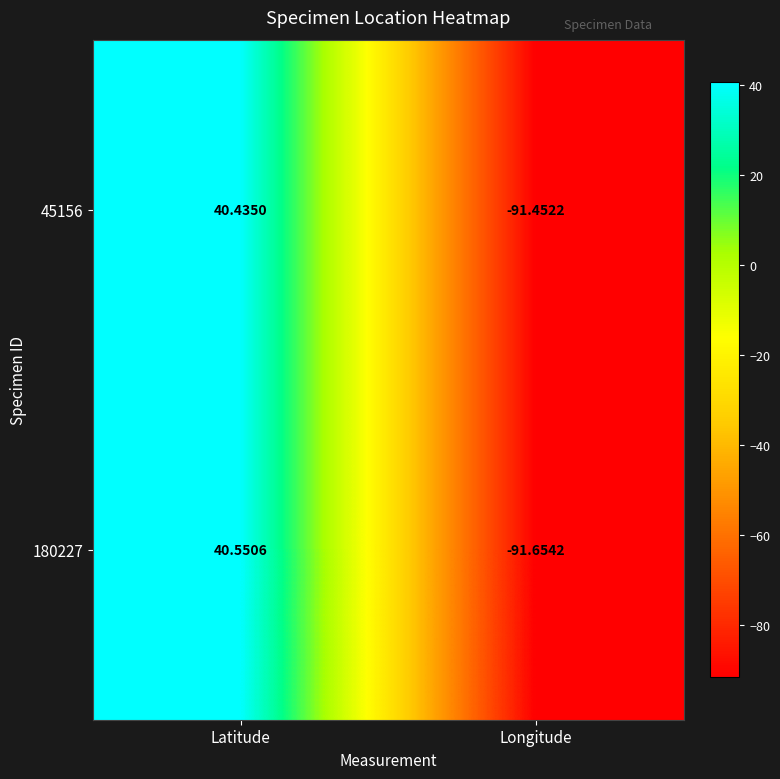

At how many categories does at least one series exceed 24?

1